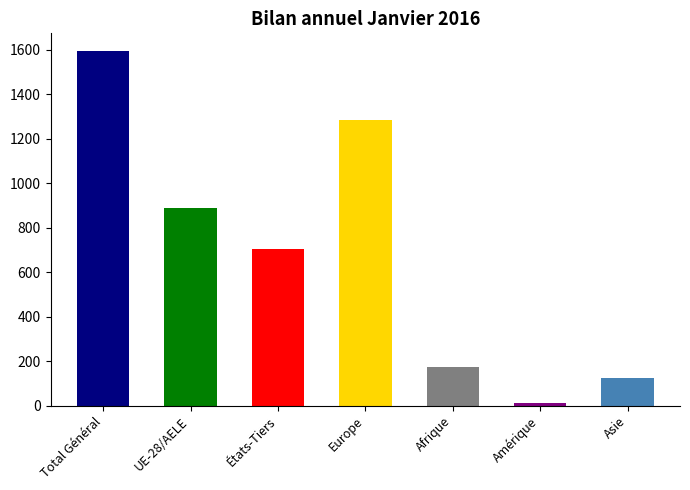

At which category does the chart reach its minimum across all series?

Amérique